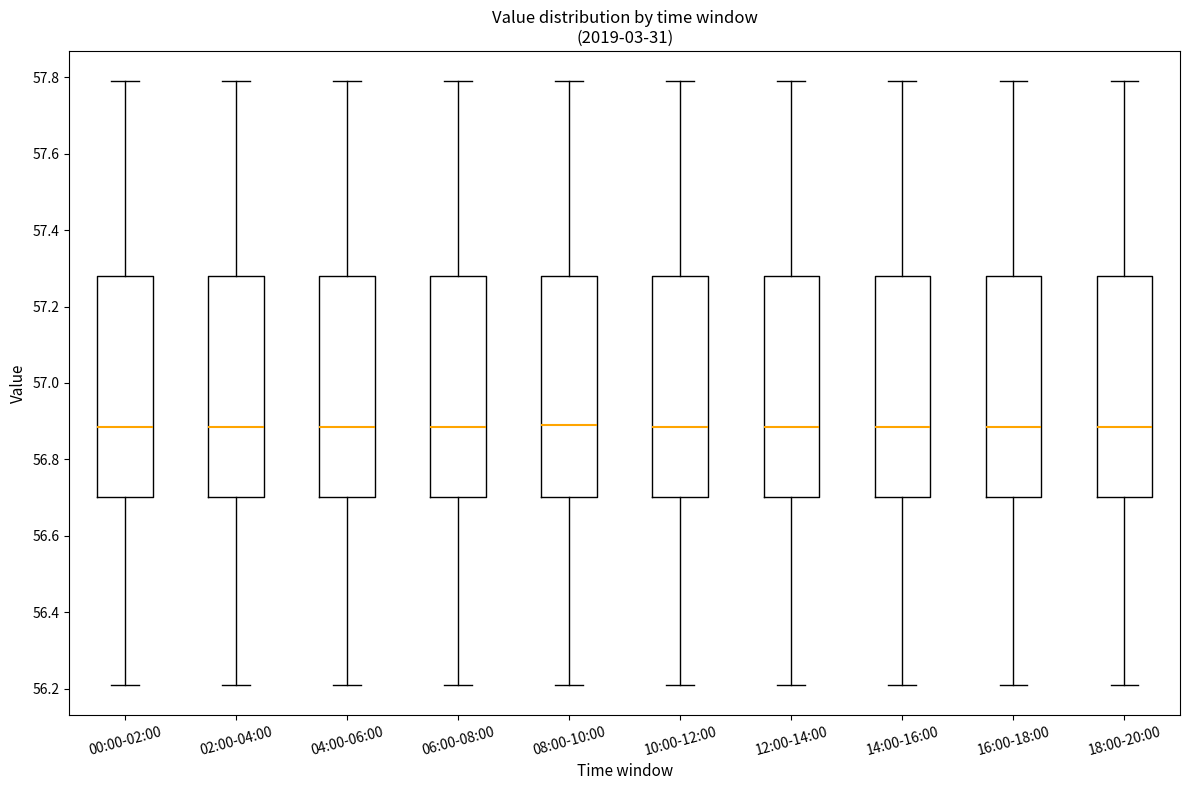

Reading left to right, transcribe this box plot: for each box, give where its median line is, the range the box spans, and where its two whiskers end, as read against the y-axis. The values are not printed on the chart, so give them approximately, as read against the axis.

00:00-02:00: median 56.88, box 56.70 to 57.28, whiskers 56.22 to 57.80
02:00-04:00: median 56.88, box 56.70 to 57.28, whiskers 56.22 to 57.80
04:00-06:00: median 56.88, box 56.70 to 57.28, whiskers 56.22 to 57.80
06:00-08:00: median 56.88, box 56.70 to 57.28, whiskers 56.22 to 57.80
08:00-10:00: median 56.90, box 56.70 to 57.28, whiskers 56.22 to 57.80
10:00-12:00: median 56.88, box 56.70 to 57.28, whiskers 56.22 to 57.80
12:00-14:00: median 56.88, box 56.70 to 57.28, whiskers 56.22 to 57.80
14:00-16:00: median 56.88, box 56.70 to 57.28, whiskers 56.22 to 57.80
16:00-18:00: median 56.88, box 56.70 to 57.28, whiskers 56.22 to 57.80
18:00-20:00: median 56.88, box 56.70 to 57.28, whiskers 56.22 to 57.80